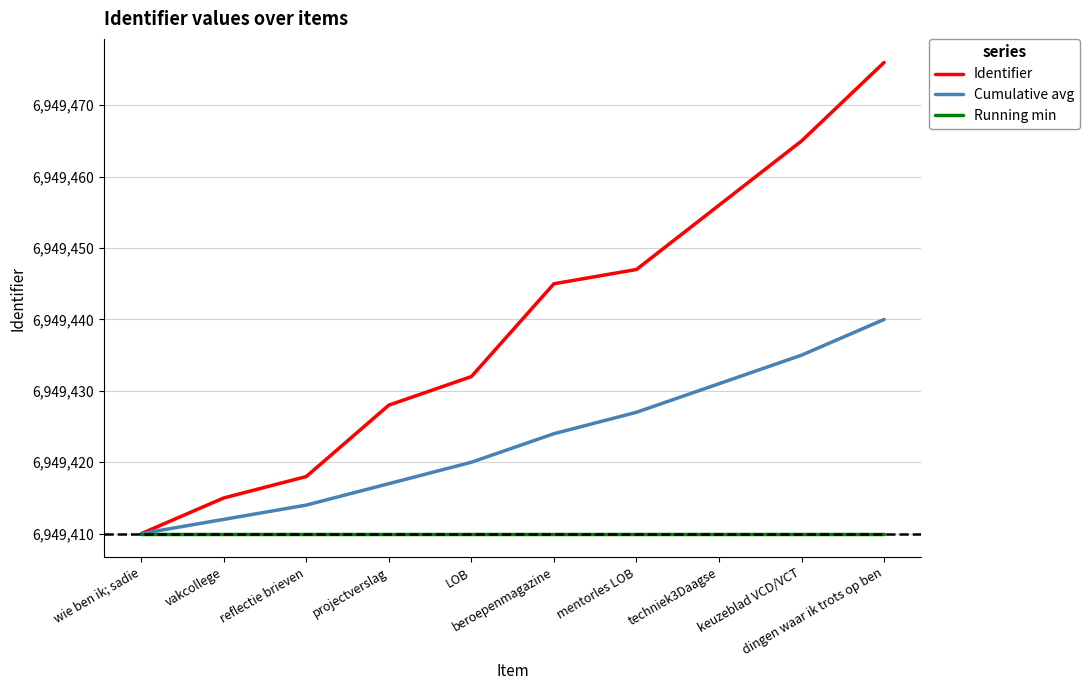

What is the smallest value displayed?

6949410